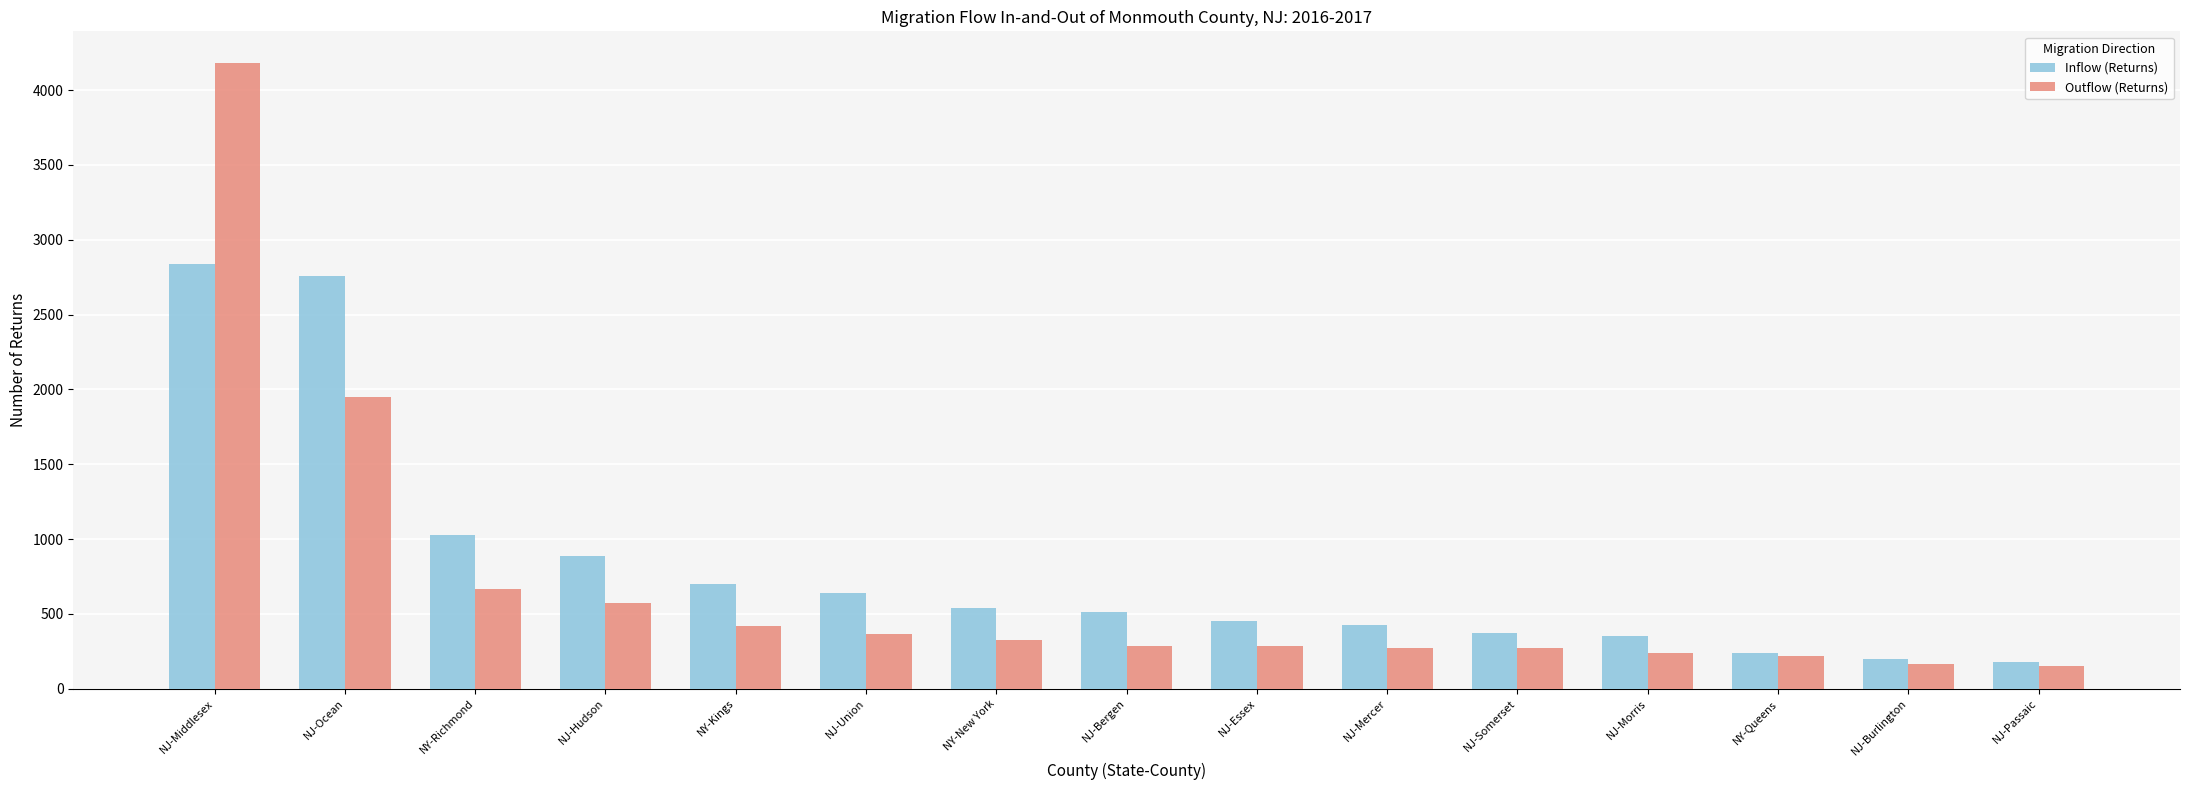

How many data points in Outflow (Returns) are less than 288?

7